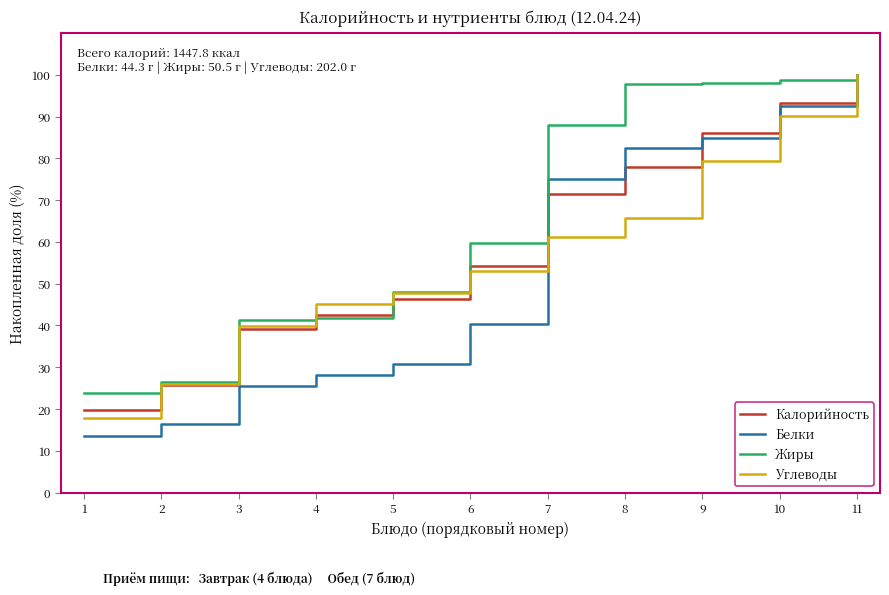

At which category is the sum across all series the highest?

11